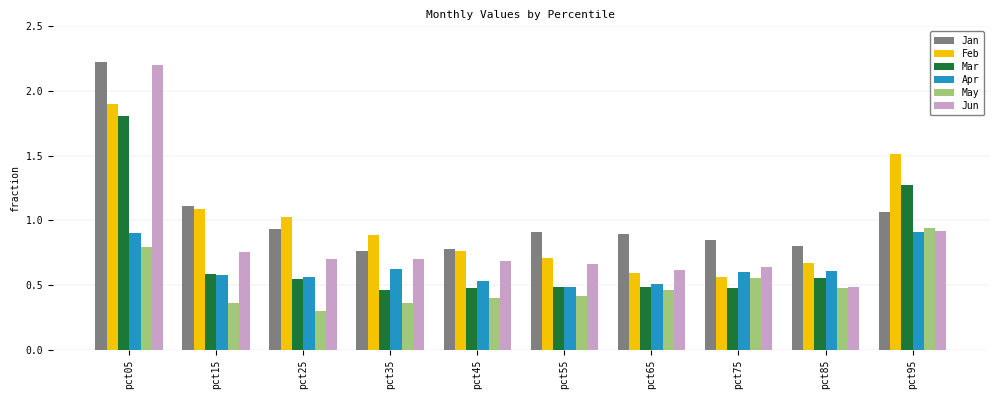

How many groups of bars are there?

10